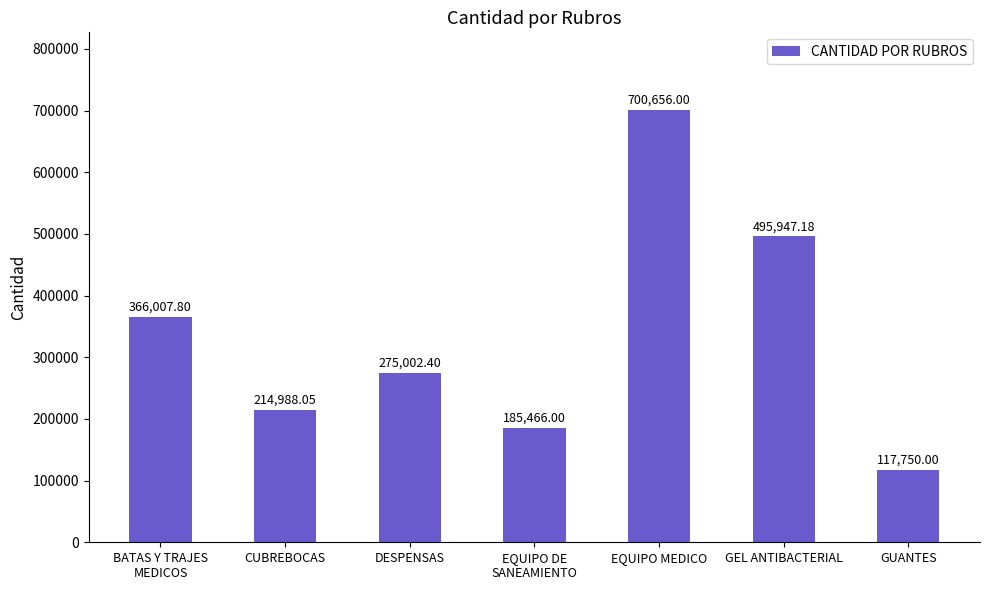

Does the chart contain any negative values?

No